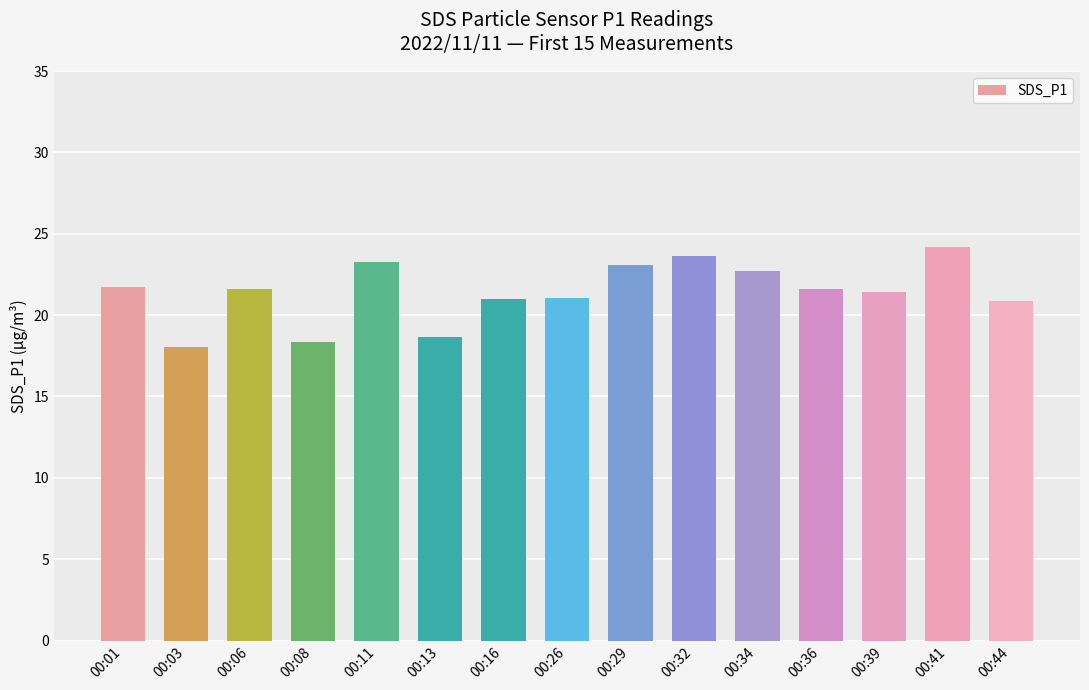

What is the value of the 8th bar from the left?

21.1